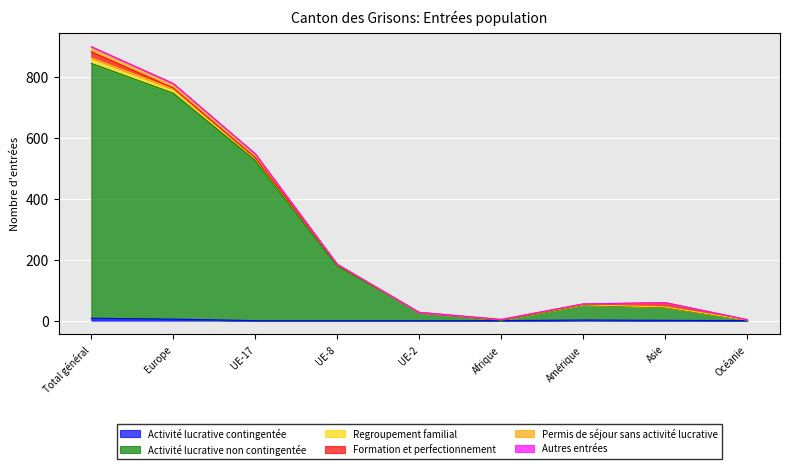

What are all the series names shown in the legend?

Activité lucrative contingentée, Activité lucrative non contingentée, Regroupement familial, Formation et perfectionnement, Permis de séjour sans activité lucrative, Autres entrées